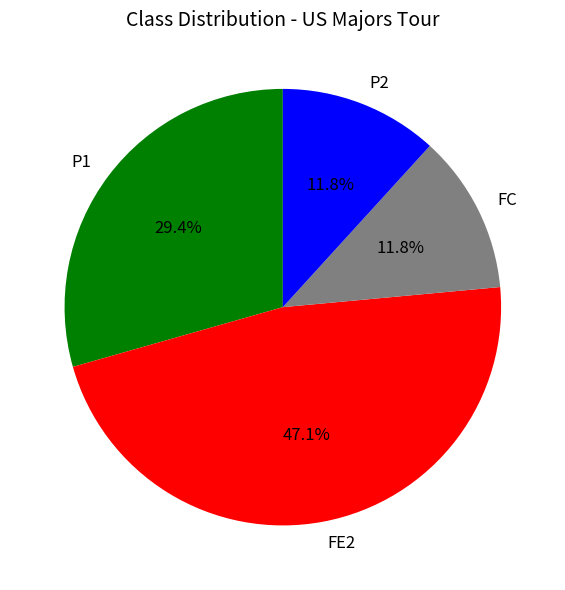

To the nearest percent, what percentage of the pie is P2?

12%